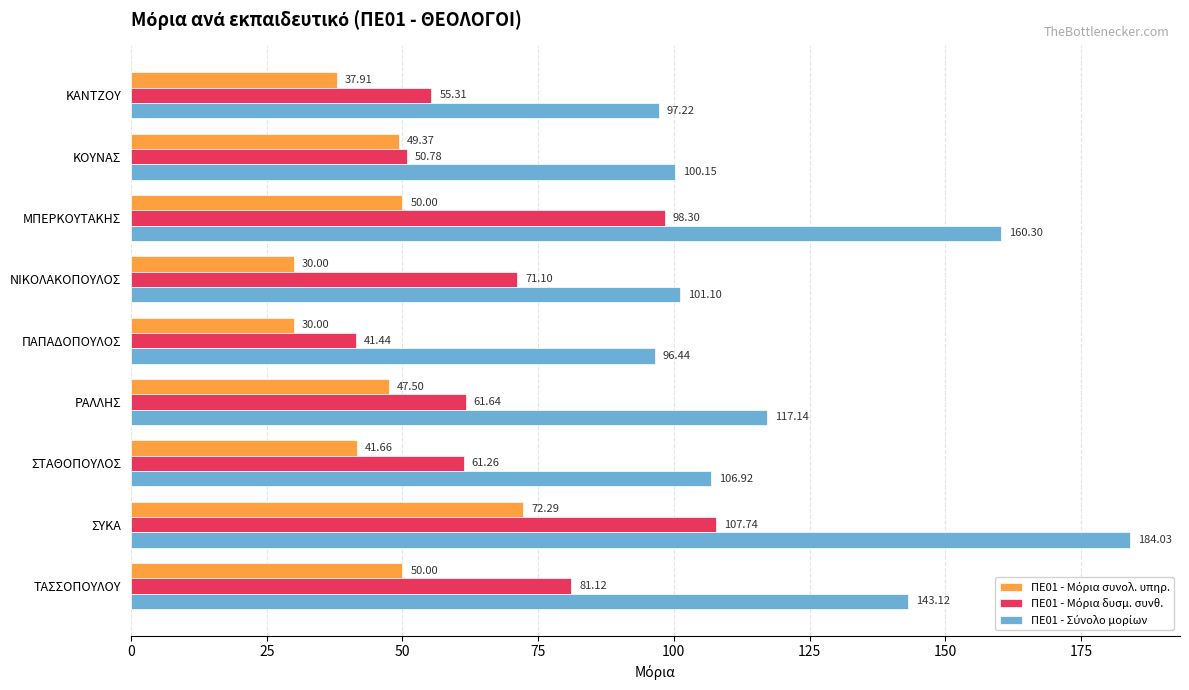

What is the difference between the highest and lowest values at ΣΥΚΑ?

111.7